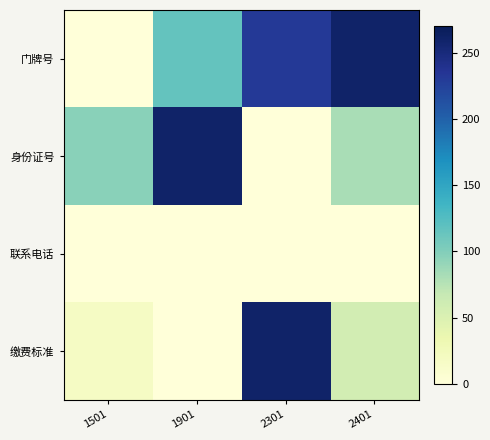

List the series in order of their peak value, lowest first.

联系电话, 门牌号, 身份证号, 缴费标准